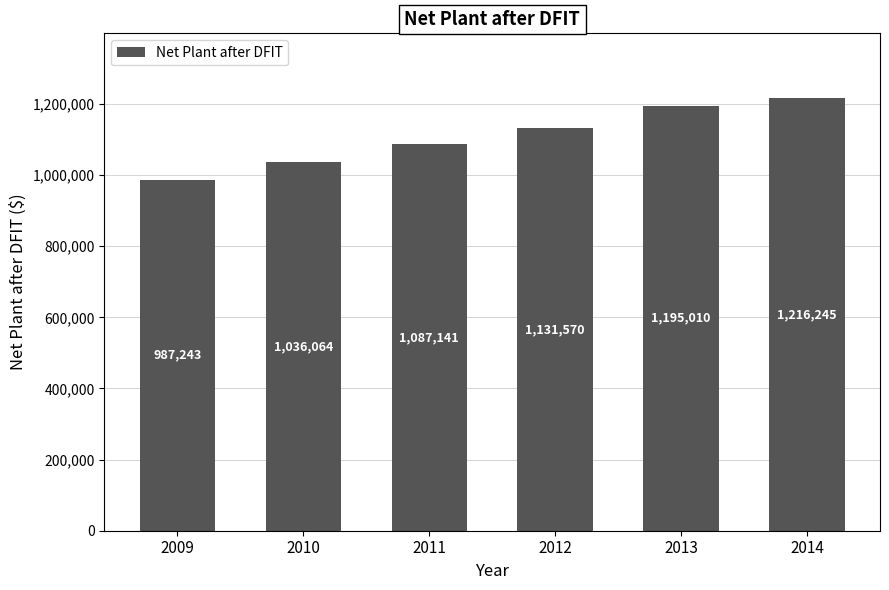

Reading left to right, extract all data points from this chart.

2009=987243	2010=1036064	2011=1087141	2012=1131570	2013=1195010	2014=1216245